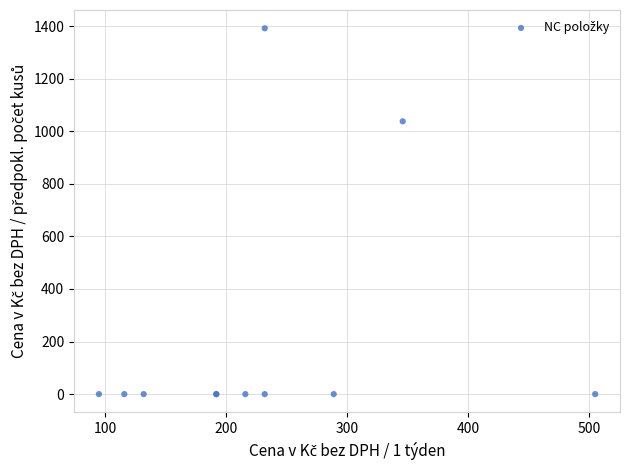

What Y value in the scatter plot is closest to 696?

1038